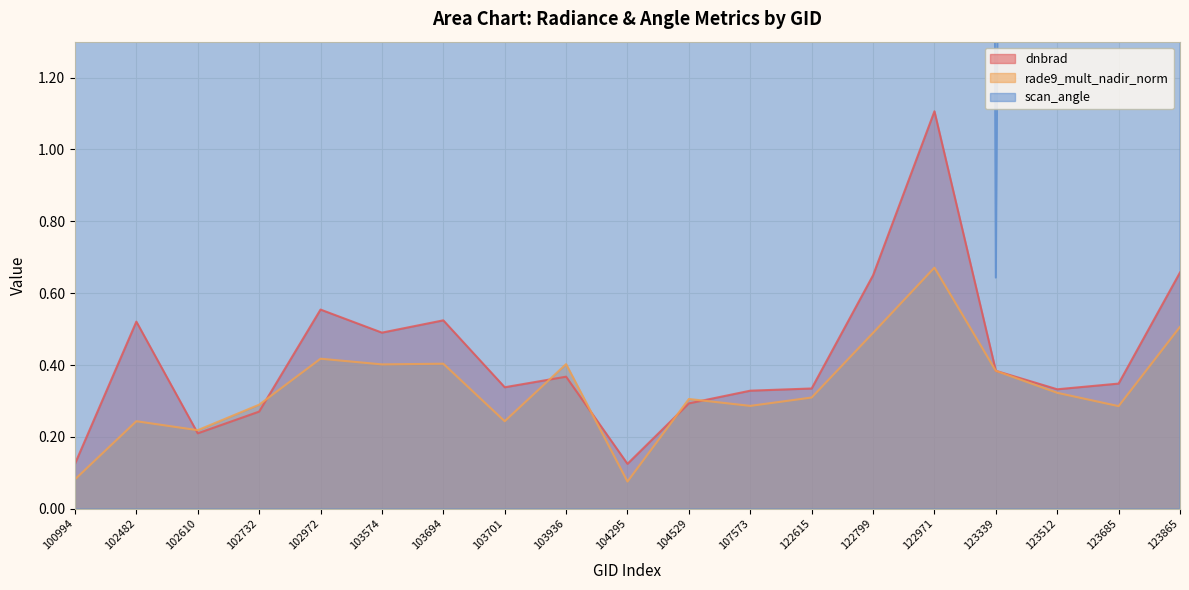

List the series in order of their peak value, highest first.

scan_angle, dnbrad, rade9_mult_nadir_norm